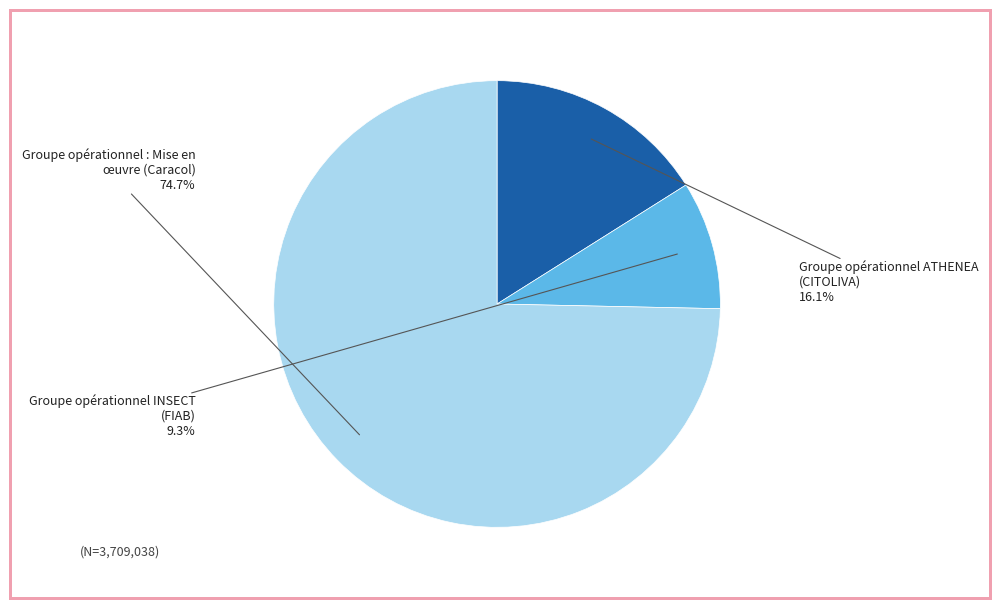

Rank the categories by value from highest to lowest.

Groupe opérationnel : Mise en œuvre, Groupe opérationnel ATHENEA, Groupe opérationnel INSECT